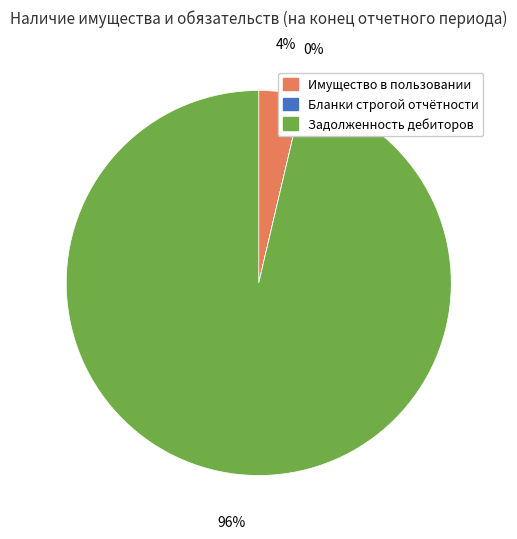

To the nearest percent, what is the average slice percentage?

33%